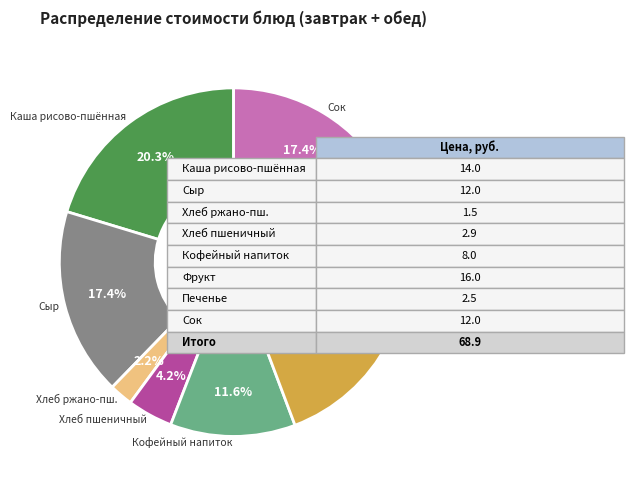

Does any single category account for the majority?

No